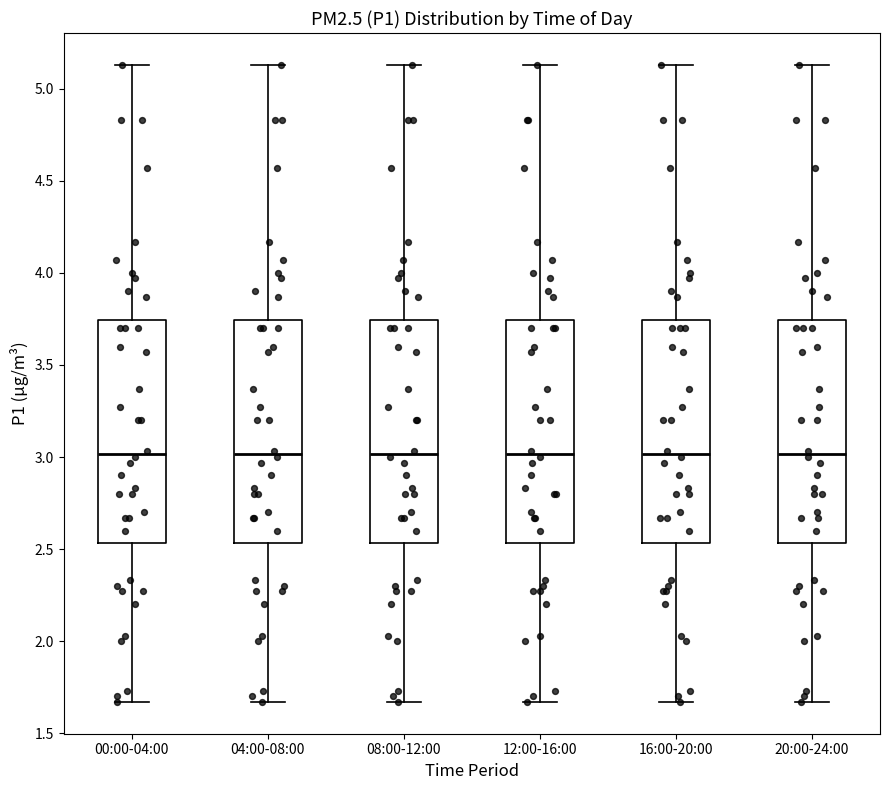

Reading left to right, transcribe this box plot: for each box, give where its median line is, the range the box spans, and where its two whiskers end, as read against the y-axis. The values are not printed on the chart, so give them approximately, as read against the axis.

00:00-04:00: median 3.00, box 2.55 to 3.75, whiskers 1.65 to 5.15
04:00-08:00: median 3.00, box 2.55 to 3.75, whiskers 1.65 to 5.15
08:00-12:00: median 3.00, box 2.55 to 3.75, whiskers 1.65 to 5.15
12:00-16:00: median 3.00, box 2.55 to 3.75, whiskers 1.65 to 5.15
16:00-20:00: median 3.00, box 2.55 to 3.75, whiskers 1.65 to 5.15
20:00-24:00: median 3.00, box 2.55 to 3.75, whiskers 1.65 to 5.15